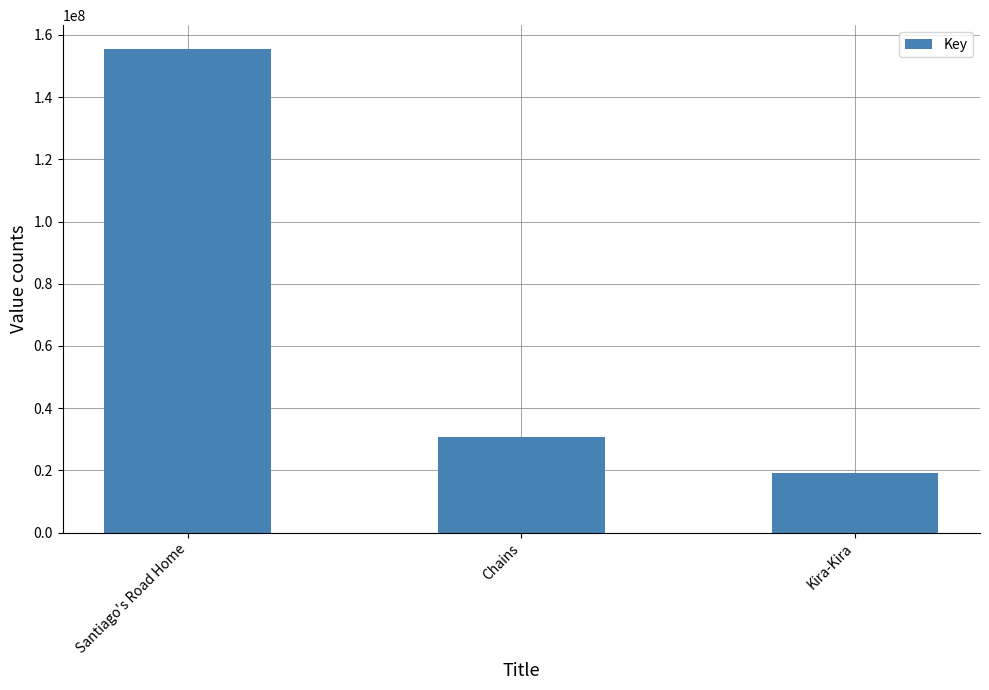

How many data points are less than 30585656?

1